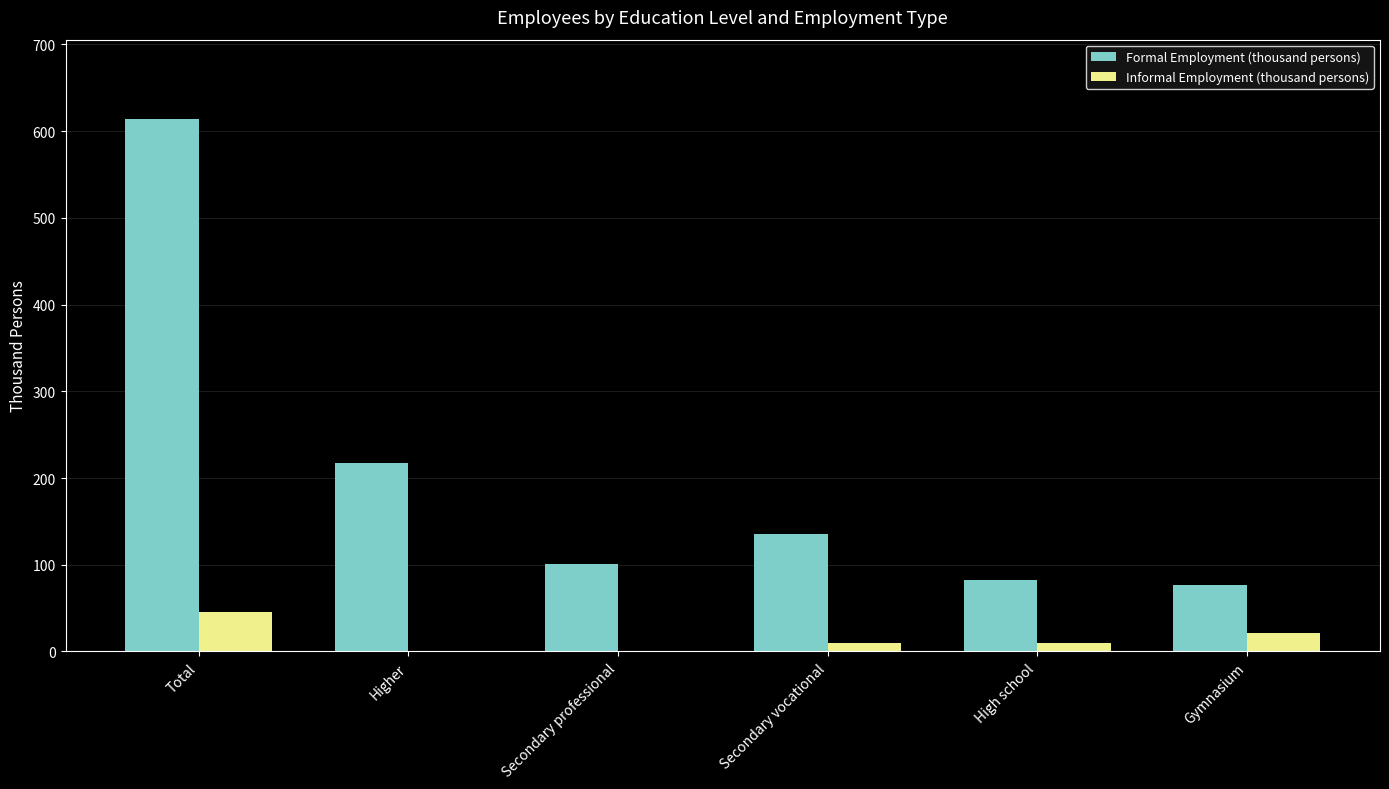

Between Higher and Secondary professional, which series saw the biggest shift?

Formal Employment (thousand persons)